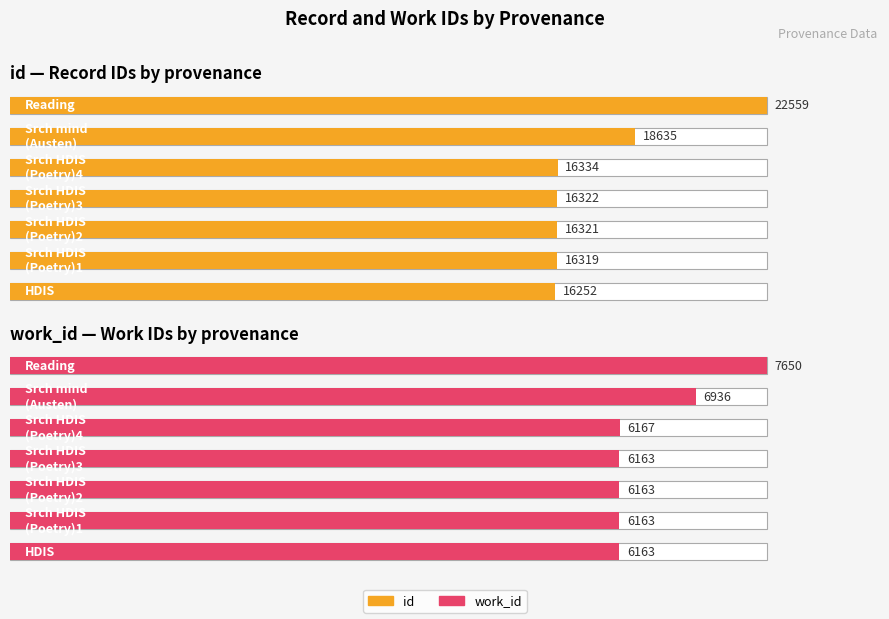

Is the value of work_id at 60 greater than the value of id at 120?

No